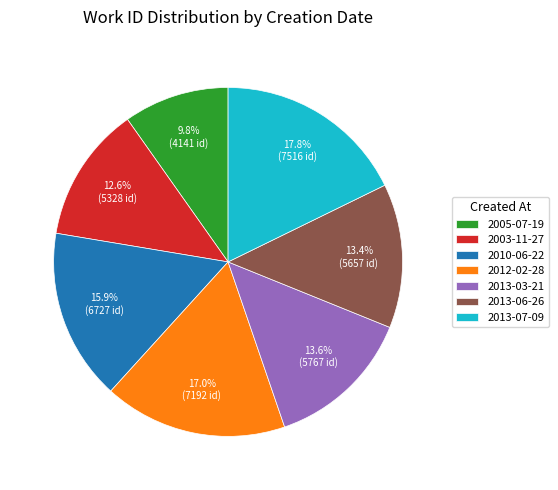

To the nearest percent, what percentage of the pie is 2013-03-21?

14%